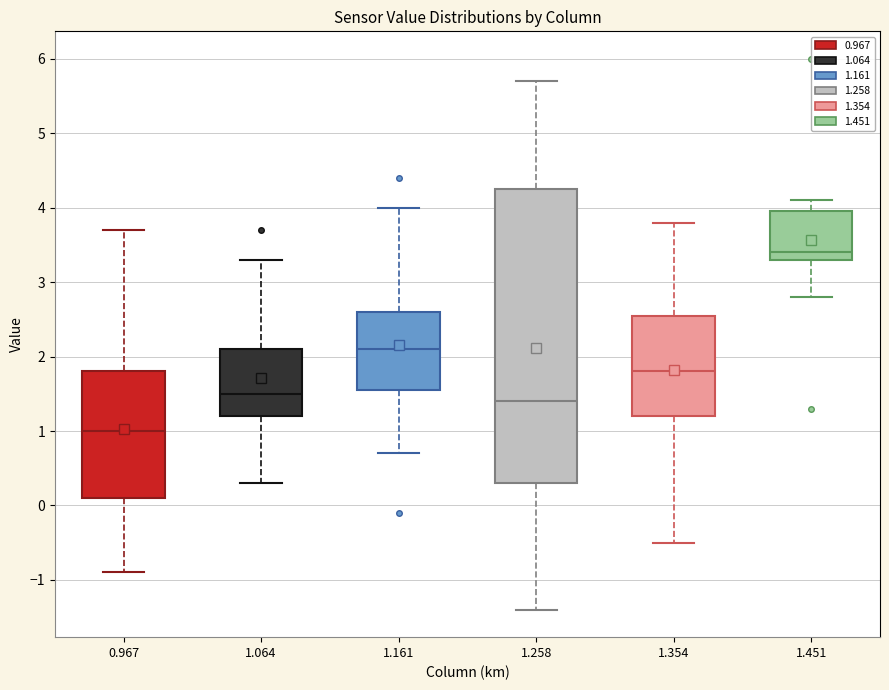

Reading left to right, transcribe this box plot: for each box, give where its median line is, the range the box spans, and where its two whiskers end, as read against the y-axis. The values are not printed on the chart, so give them approximately, as read against the axis.

0.967: median 1.0, box 0.1 to 1.8, whiskers -0.9 to 3.7
1.064: median 1.5, box 1.2 to 2.1, whiskers 0.3 to 3.3
1.161: median 2.1, box 1.6 to 2.6, whiskers 0.7 to 4.0
1.258: median 1.4, box 0.3 to 4.3, whiskers -1.4 to 5.7
1.354: median 1.8, box 1.2 to 2.6, whiskers -0.5 to 3.8
1.451: median 3.4, box 3.3 to 4.0, whiskers 2.8 to 4.1